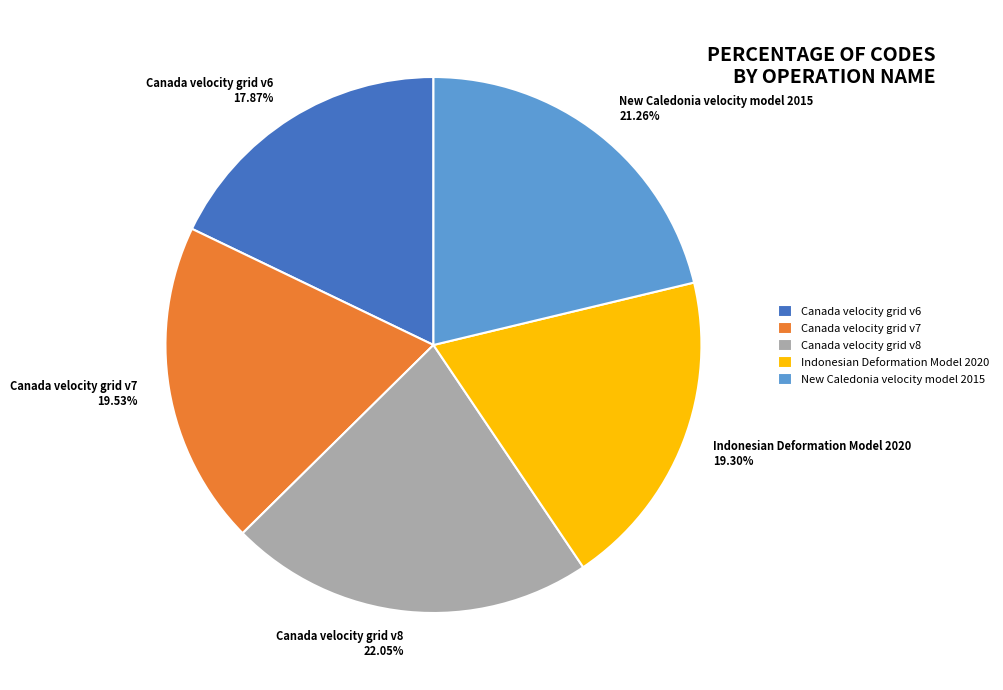

To the nearest percent, what is the average slice percentage?

20%